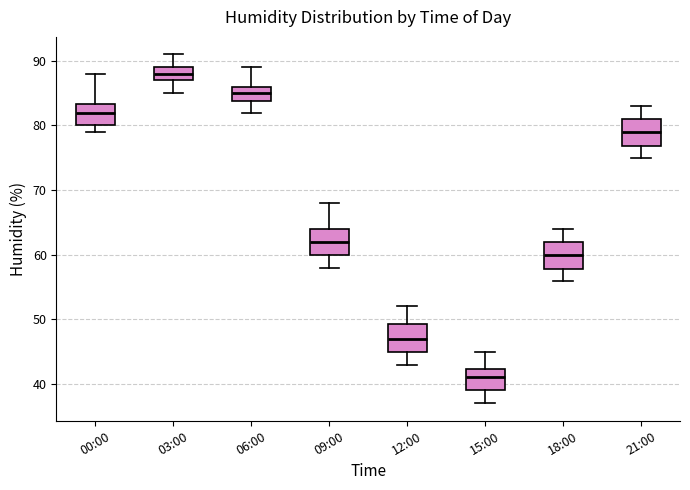

Reading left to right, read every box against the y-axis: the position of its median line, the range the box covers, and the ends of its whiskers. The values are not printed on the chart, so give them approximately, as read against the axis.

00:00: median 82, box 80 to 83, whiskers 79 to 88
03:00: median 88, box 87 to 89, whiskers 85 to 91
06:00: median 85, box 84 to 86, whiskers 82 to 89
09:00: median 62, box 60 to 64, whiskers 58 to 68
12:00: median 47, box 45 to 49, whiskers 43 to 52
15:00: median 41, box 39 to 42, whiskers 37 to 45
18:00: median 60, box 58 to 62, whiskers 56 to 64
21:00: median 79, box 77 to 81, whiskers 75 to 83